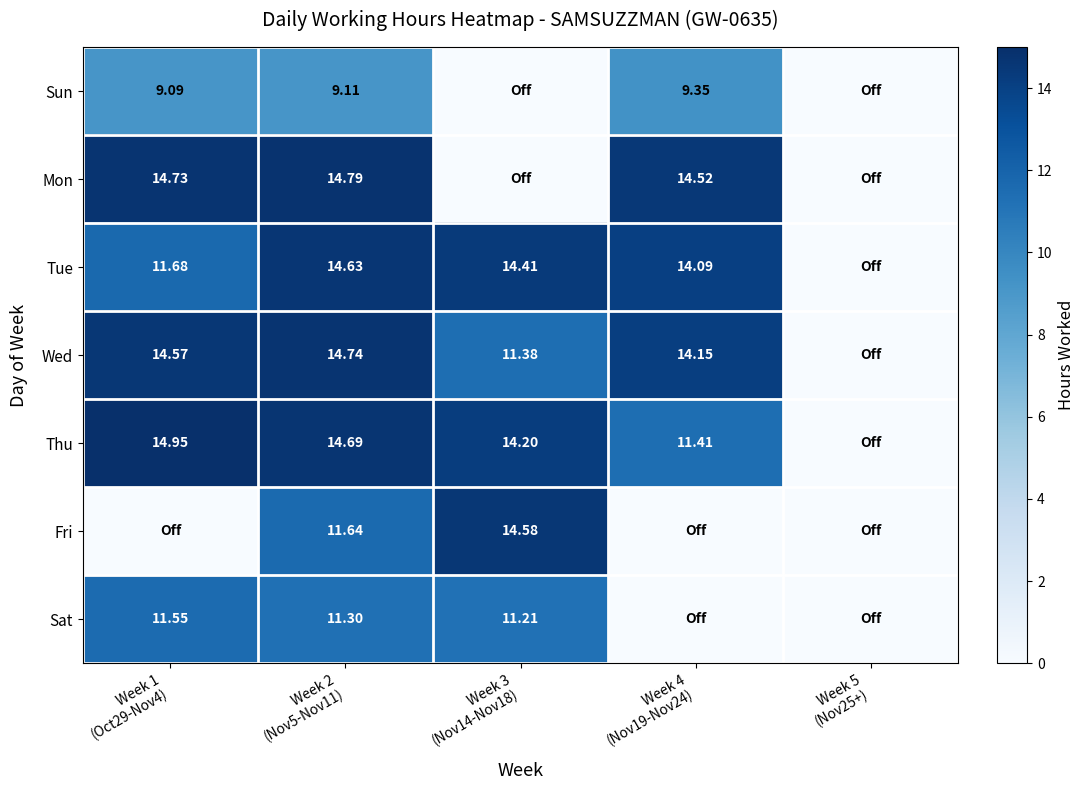

How many values in Fri are above zero?

2